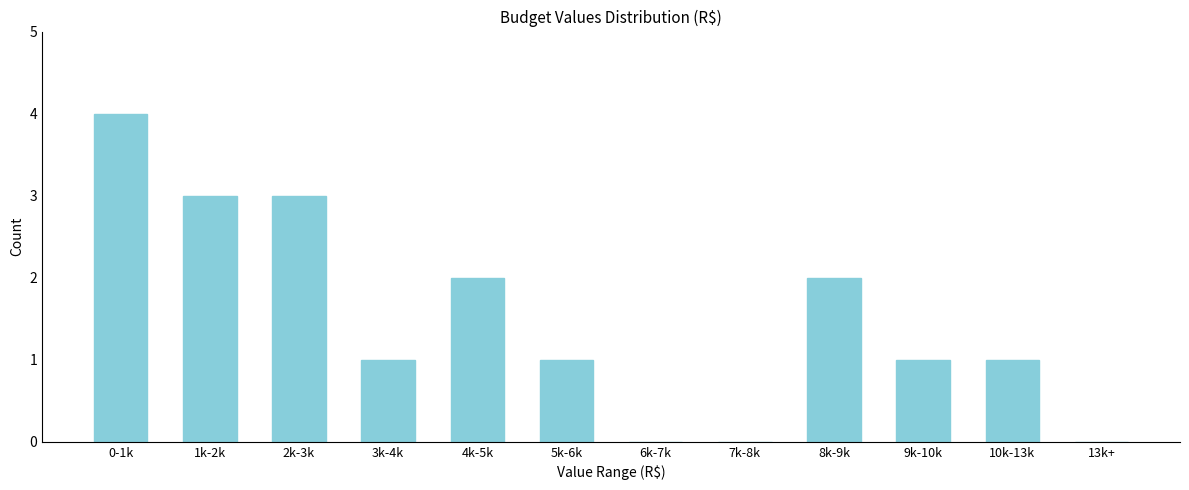

Reading left to right, extract all data points from this chart.

0-1k=4	1k-2k=3	2k-3k=3	3k-4k=1	4k-5k=2	5k-6k=1	6k-7k=0	7k-8k=0	8k-9k=2	9k-10k=1	10k-13k=1	13k+=0